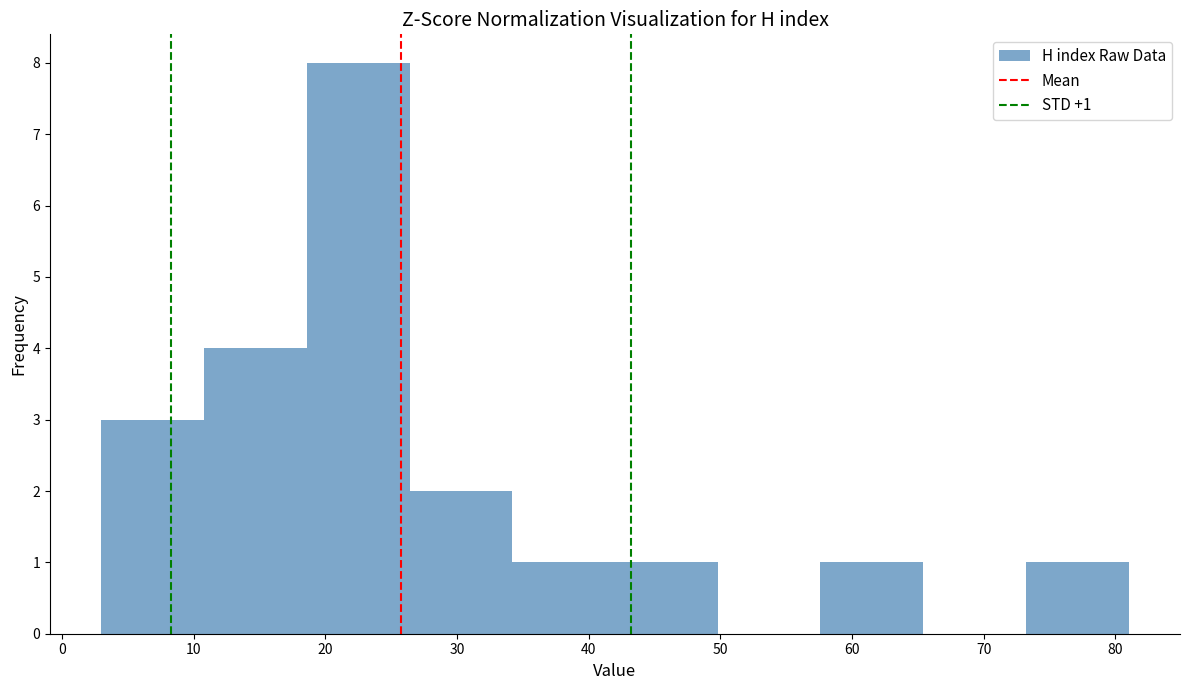

Which range on the x-axis has the tallest bar?

18.6 to 26.4